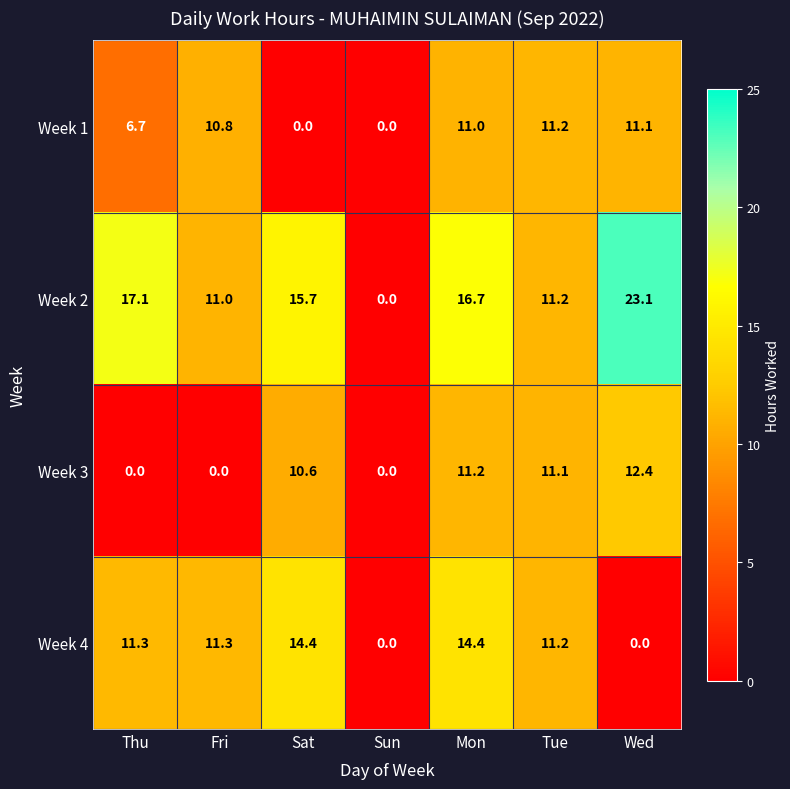

What is the spread (max minus min) of values at Tue?

0.1